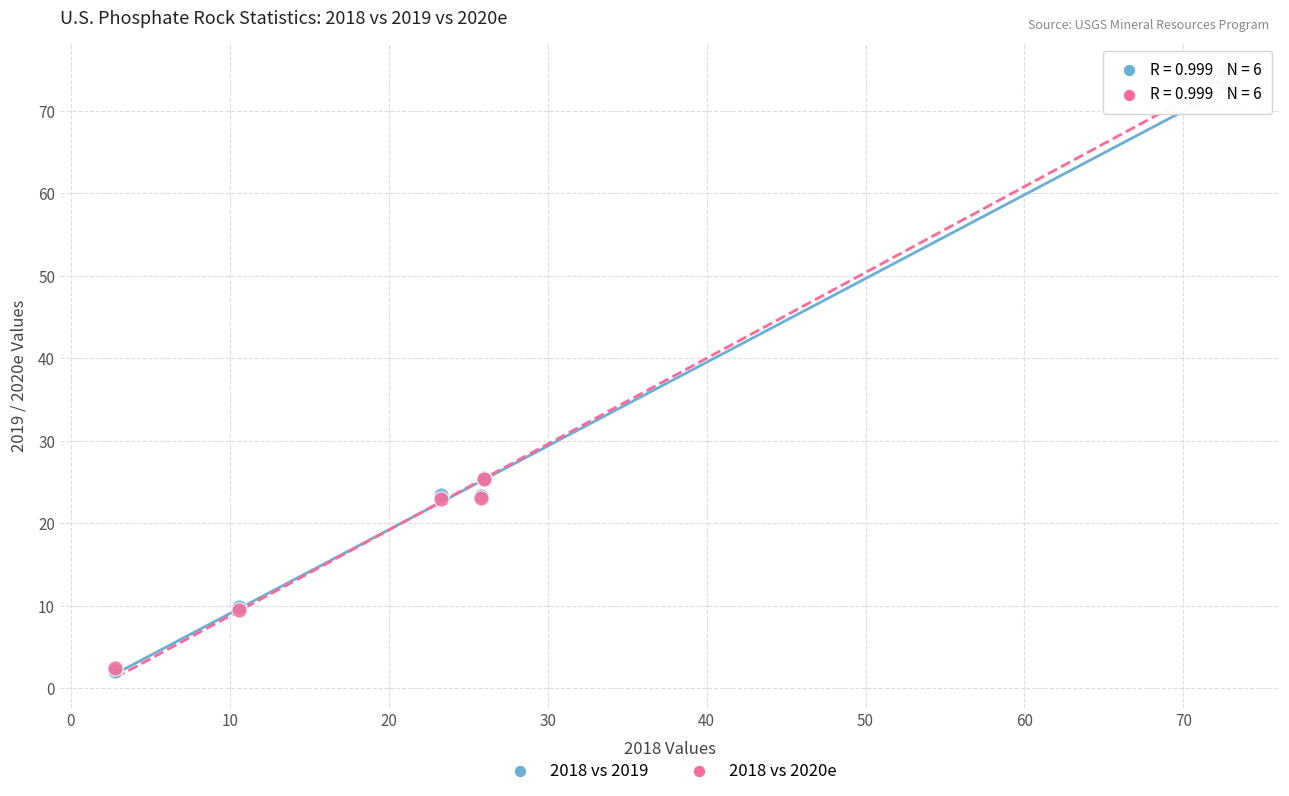

What are all the series names shown in the legend?

2018 vs 2019, 2018 vs 2020e